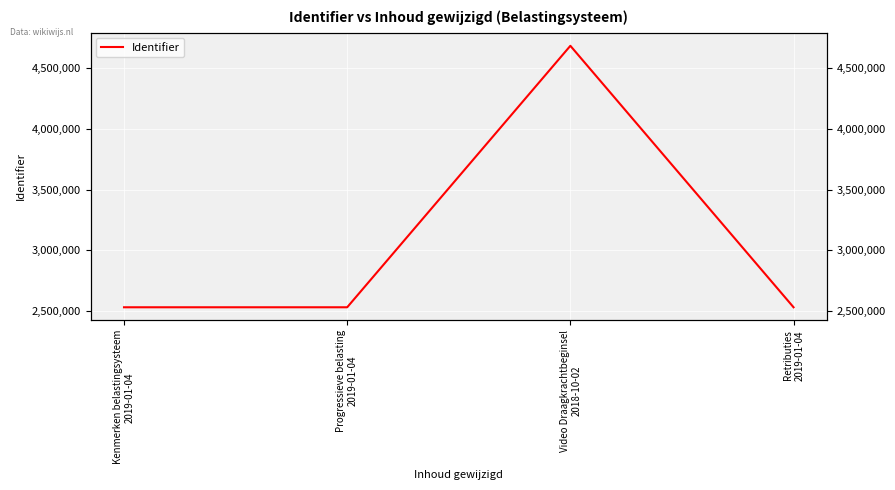

What is the change in value from Video Draagkrachtbeginsel
2018-10-02 to Retributies
2019-01-04?

-2152752